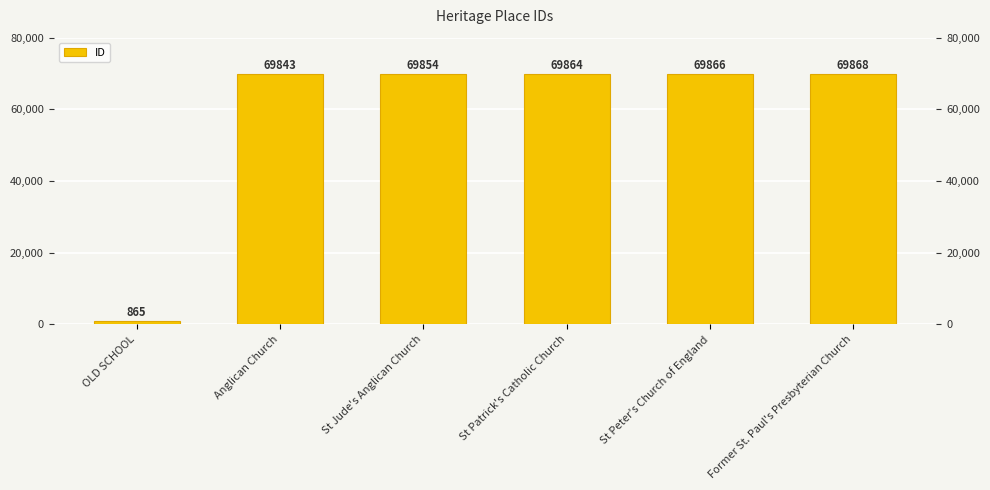

Rank the categories by value from highest to lowest.

Former St. Paul's Presbyterian Church, St Peter's Church of England, St Patrick's Catholic Church, St Jude's Anglican Church, Anglican Church, OLD SCHOOL